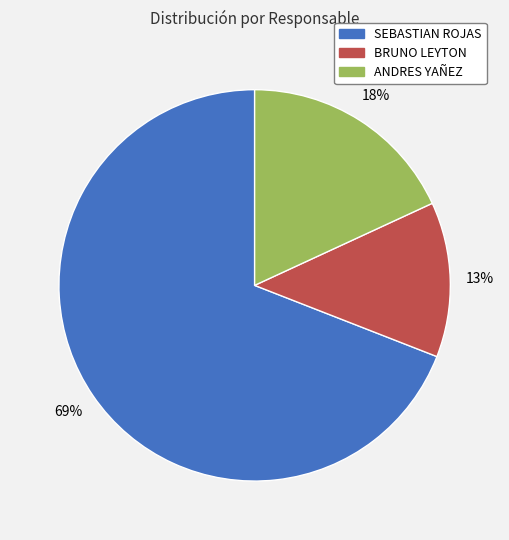

Is it true that BRUNO LEYTON is 1% of the pie?

False